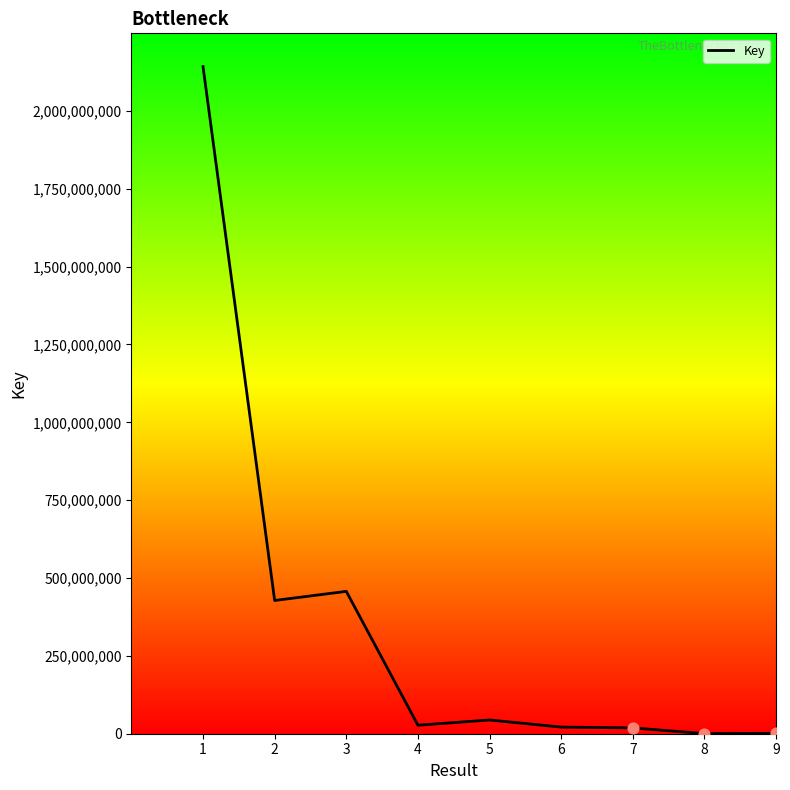

Between 1 and 7, which is larger?

1